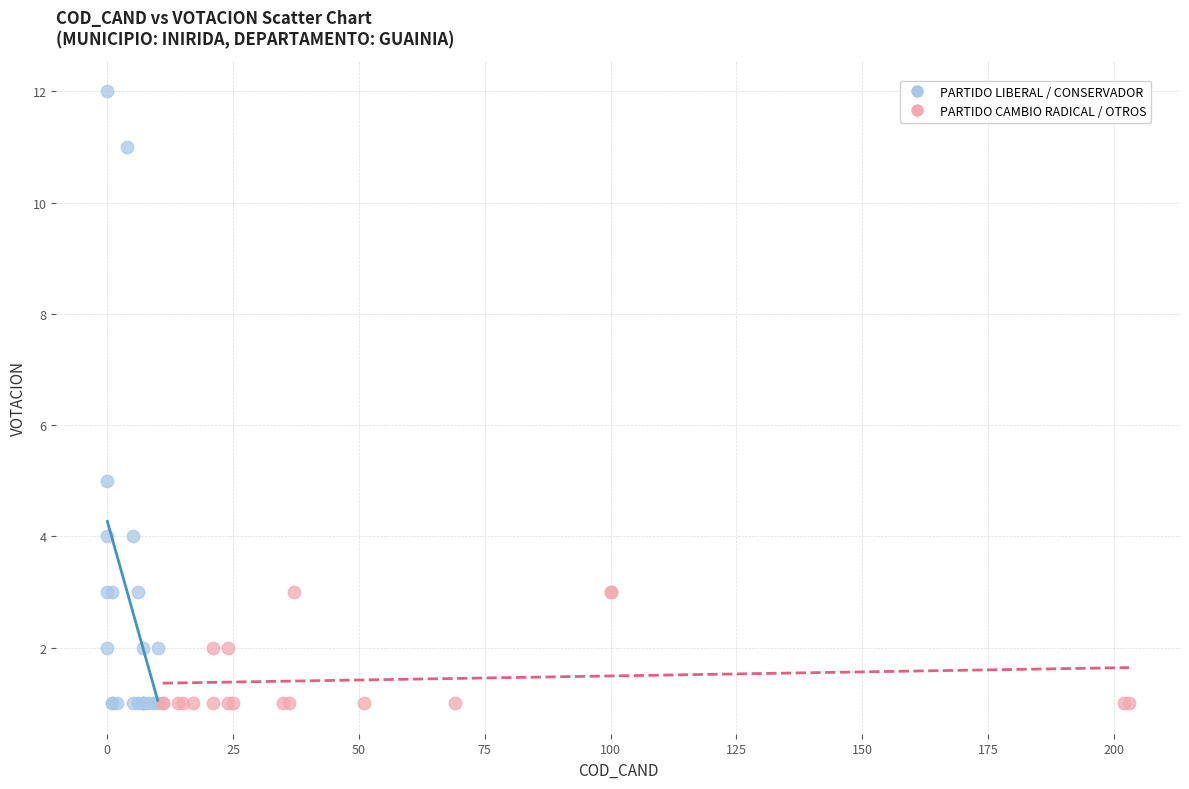

Which series reaches the maximum Y coordinate?

PARTIDO LIBERAL / CONSERVADOR